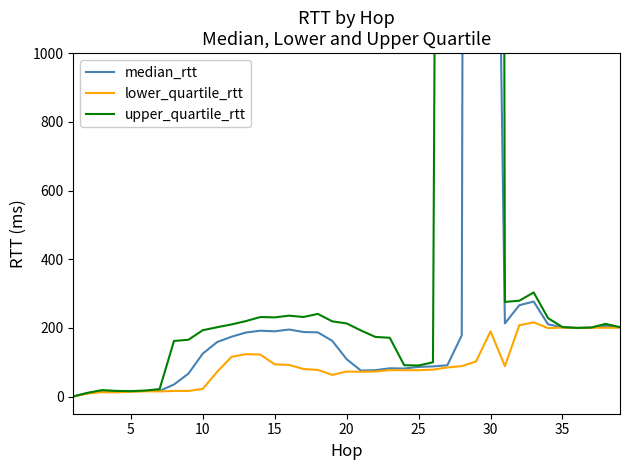

How many values in the upper_quartile_rtt series exceed 202?

20